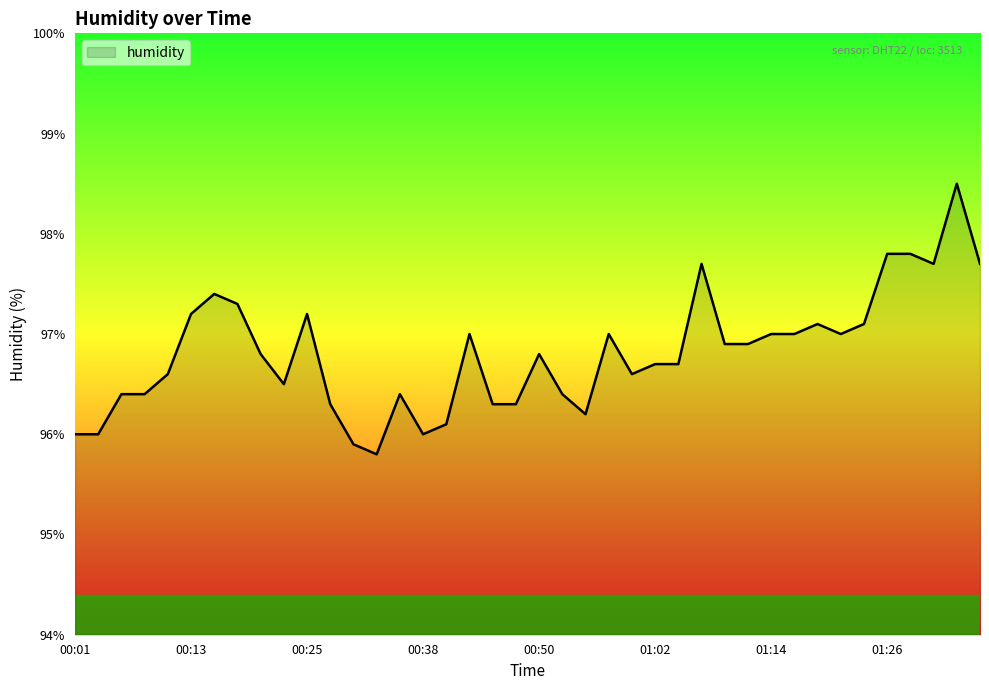

What is the difference between the maximum and minimum values?

2.7